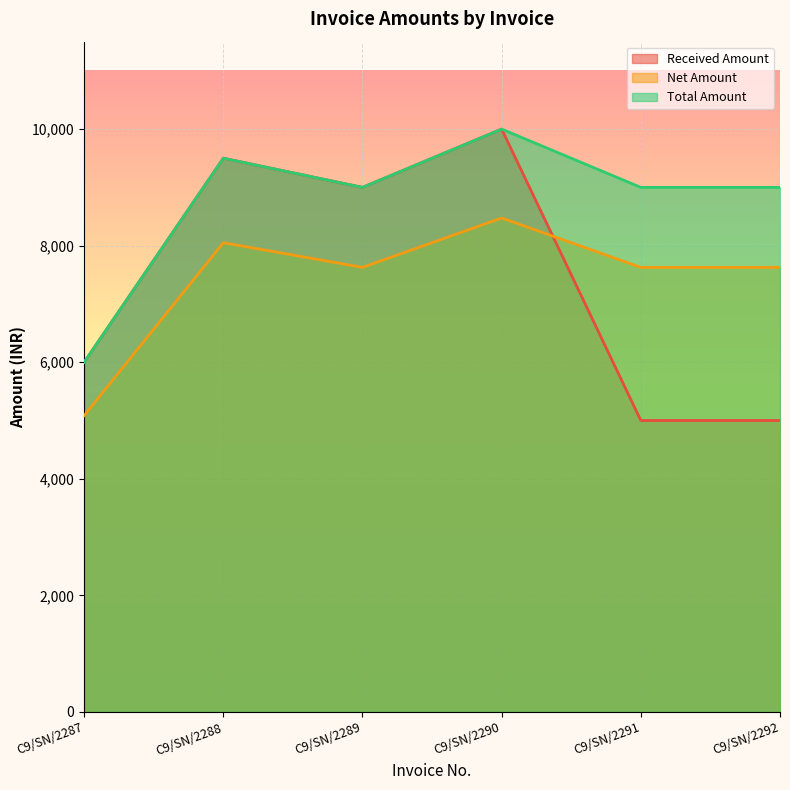

How many Total Amount values are between 9000 and 9500?

4